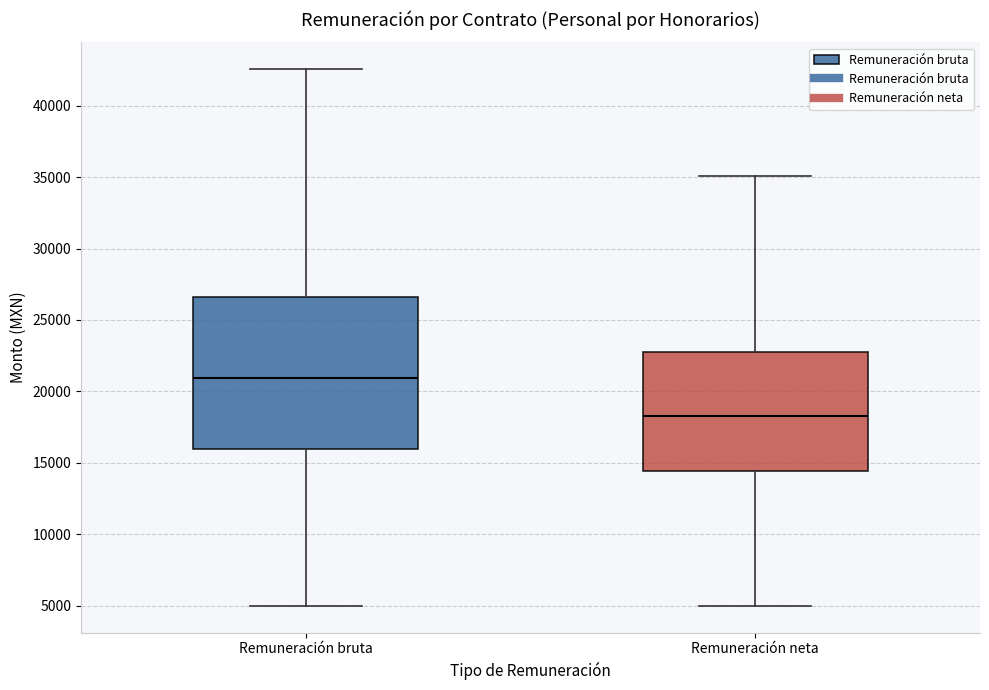

Reading left to right, transcribe this box plot: for each box, give where its median line is, the range the box spans, and where its two whiskers end, as read against the y-axis. The values are not printed on the chart, so give them approximately, as read against the axis.

Remuneración bruta: median 21000, box 16000 to 26500, whiskers 5000 to 42500
Remuneración neta: median 18500, box 14500 to 23000, whiskers 5000 to 35000